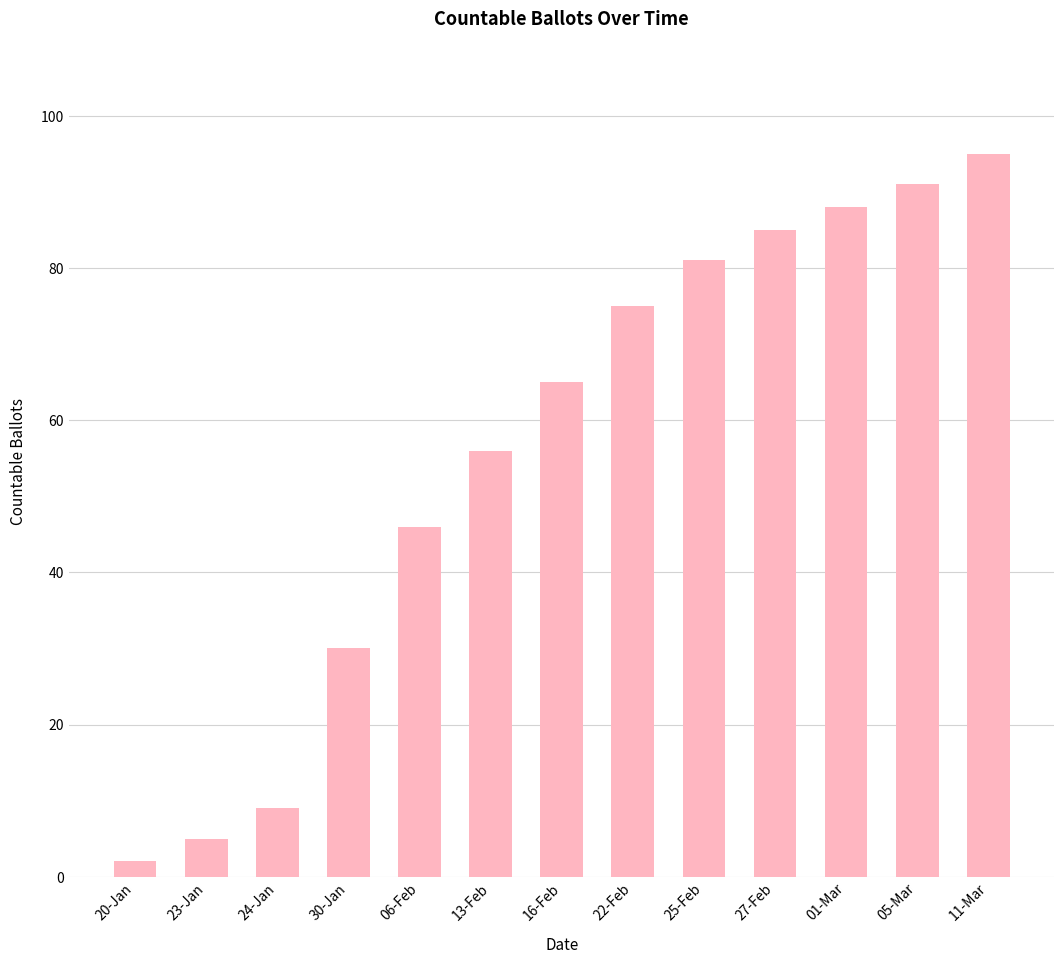

Approximately how many times larger is the value at 16-Feb compared to 22-Feb?

0.9